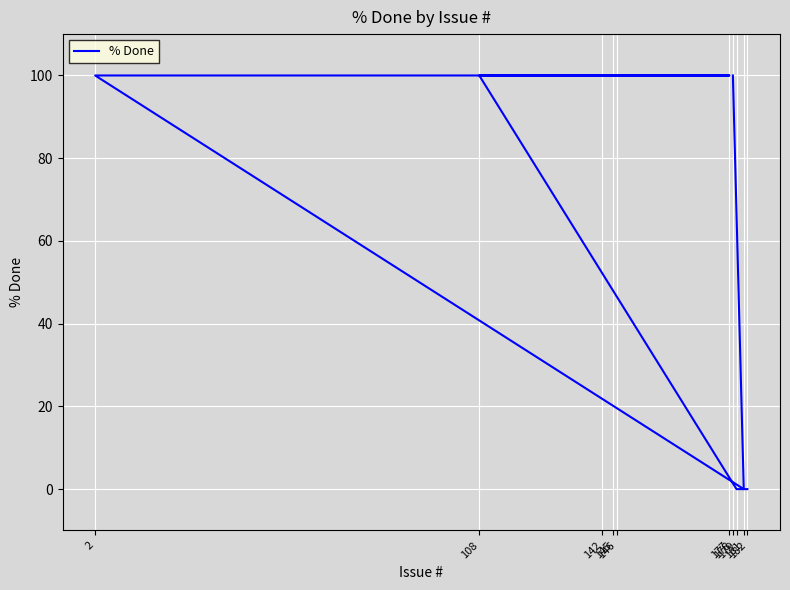

Between 145 and 182, which is larger?

145